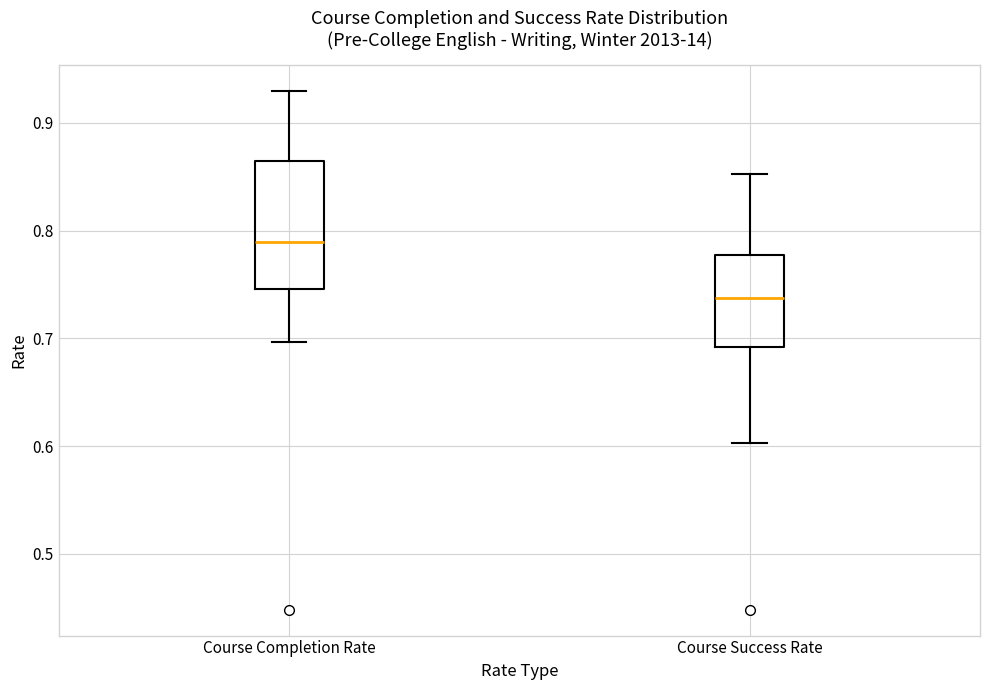

Which box's median line is the lowest?

Course Success Rate